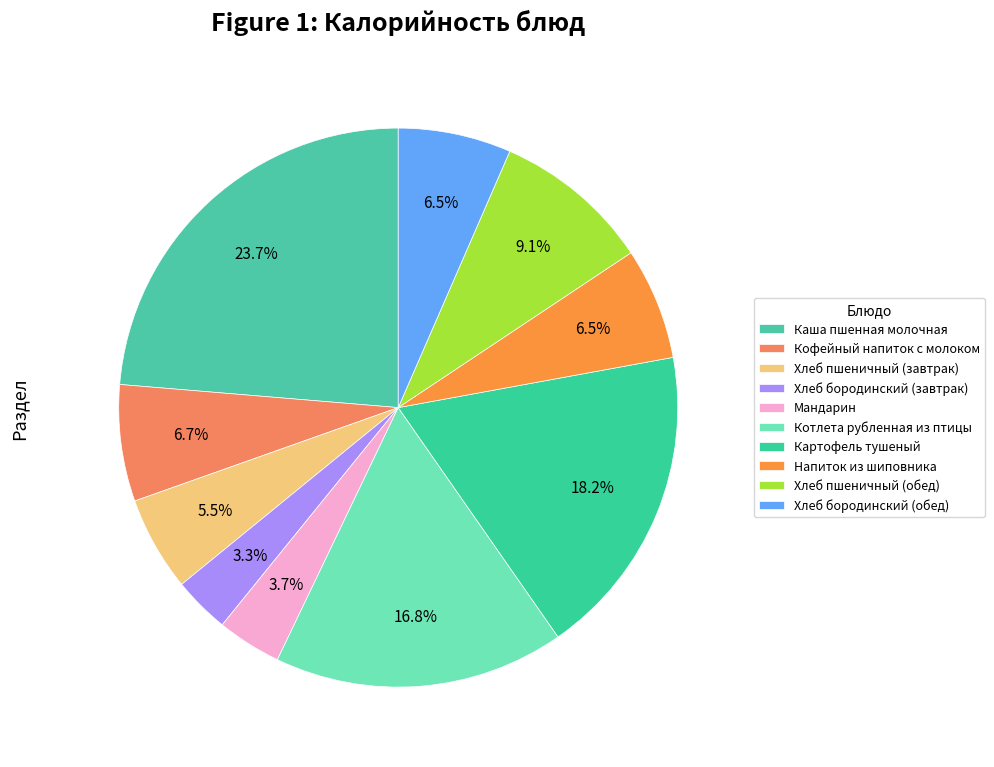

To the nearest percent, what is the combined percentage of Каша пшенная молочная and Кофейный напиток с молоком?

30%